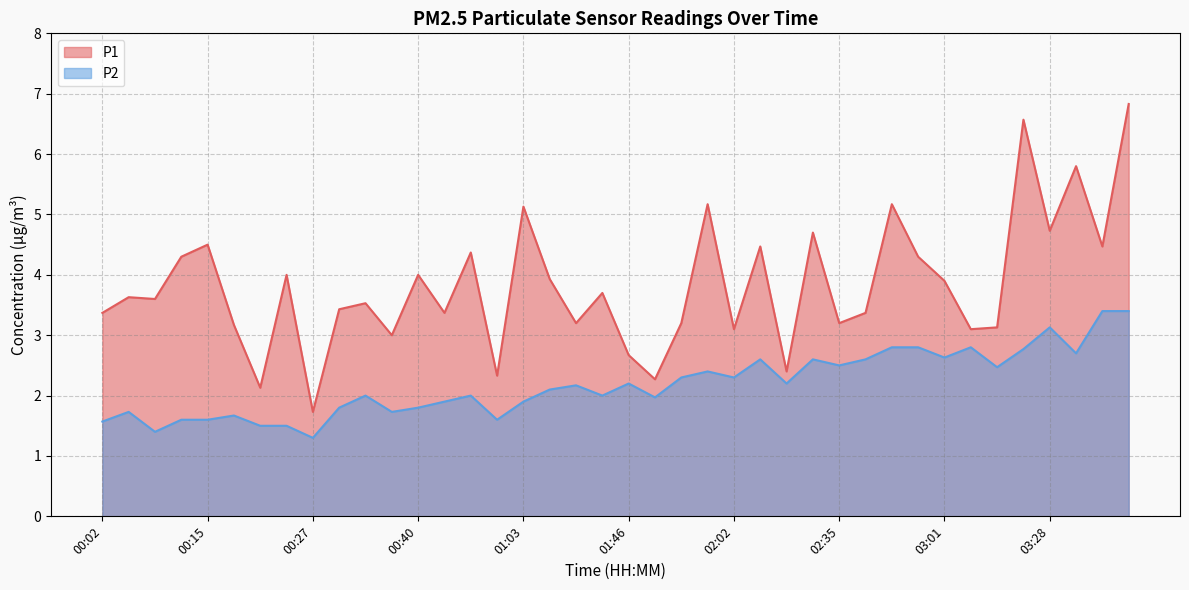

Reading right to left, transcribe all the data shown in this chart.

P1: 6.8	4.5	5.8	4.7	6.6	3.1	3.1	3.9	4.3	5.2	3.4	3.2	4.7	2.4	4.5	3.1	5.2	3.2	2.3	2.7	3.7	3.2	3.9	5.1	2.3	4.4	3.4	4.0	3.0	3.5	3.4	1.7	4.0	2.1	3.2	4.5	4.3	3.6	3.6	3.4
P2: 3.4	3.4	2.7	3.1	2.8	2.5	2.8	2.6	2.8	2.8	2.6	2.5	2.6	2.2	2.6	2.3	2.4	2.3	2.0	2.2	2.0	2.2	2.1	1.9	1.6	2.0	1.9	1.8	1.7	2.0	1.8	1.3	1.5	1.5	1.7	1.6	1.6	1.4	1.7	1.6